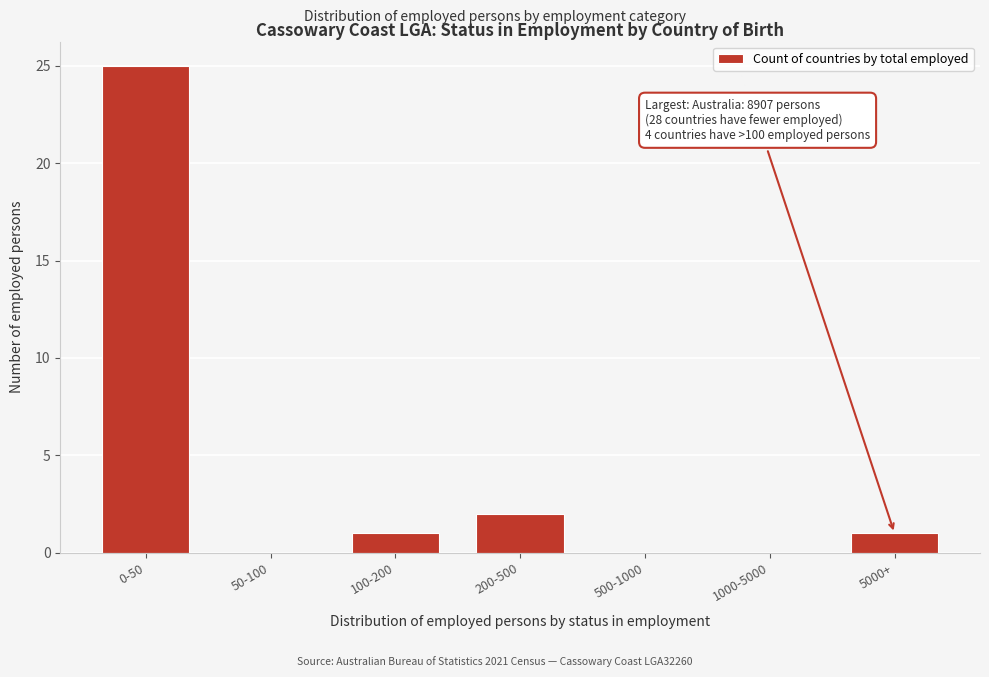

Reading left to right, what are all the values shown in this chart?

0-50=25	50-100=0	100-200=1	200-500=2	500-1000=0	1000-5000=0	5000+=1